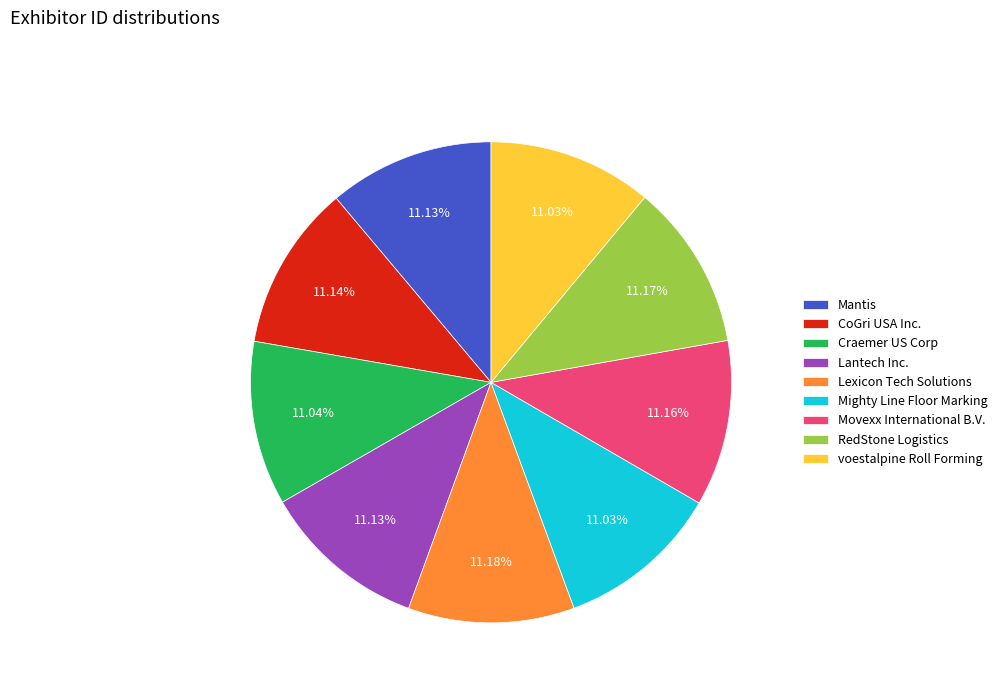

What is the ratio of the value at Lantech Inc. to the value at RedStone Logistics?

1.0